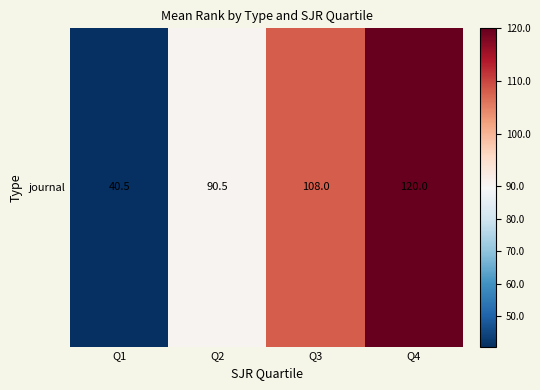

How many data points are less than 108?

2